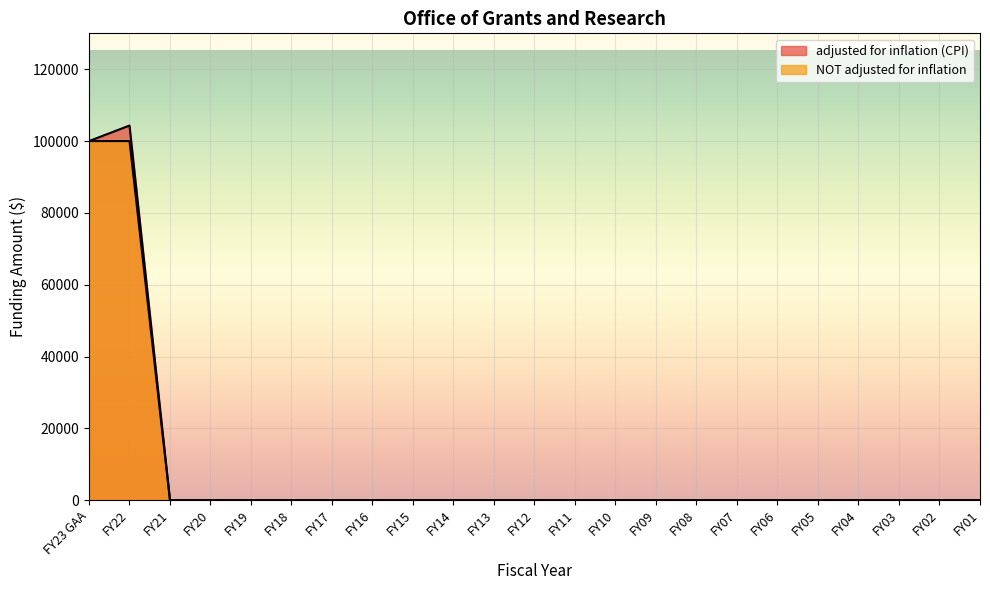

How many series are shown in this chart?

2